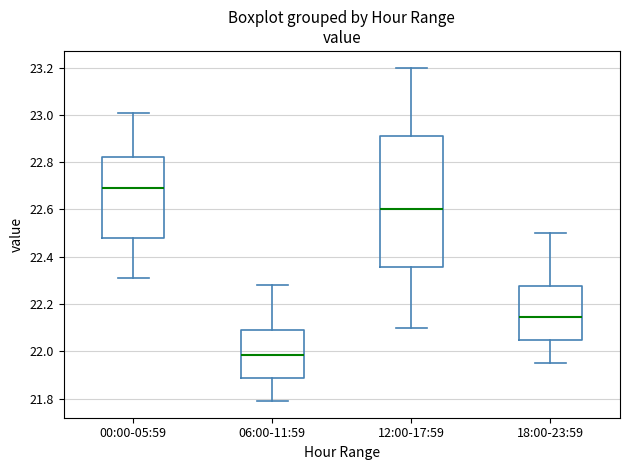

Reading left to right, transcribe this box plot: for each box, give where its median line is, the range the box spans, and where its two whiskers end, as read against the y-axis. The values are not printed on the chart, so give them approximately, as read against the axis.

00:00-05:59: median 22.70, box 22.48 to 22.82, whiskers 22.32 to 23.02
06:00-11:59: median 21.98, box 21.88 to 22.10, whiskers 21.80 to 22.28
12:00-17:59: median 22.60, box 22.36 to 22.92, whiskers 22.10 to 23.20
18:00-23:59: median 22.14, box 22.04 to 22.28, whiskers 21.96 to 22.50